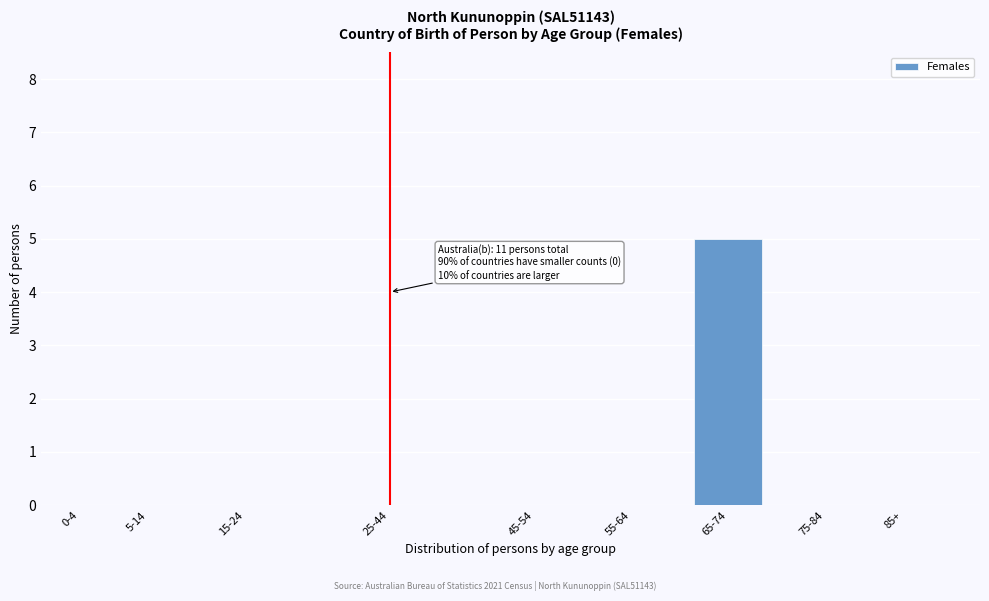

Reading left to right, transcribe all the data shown in this chart.

0-4=0	5-14=0	15-24=0	25-44=0	45-54=0	55-64=0	65-74=5	75-84=0	85+=0